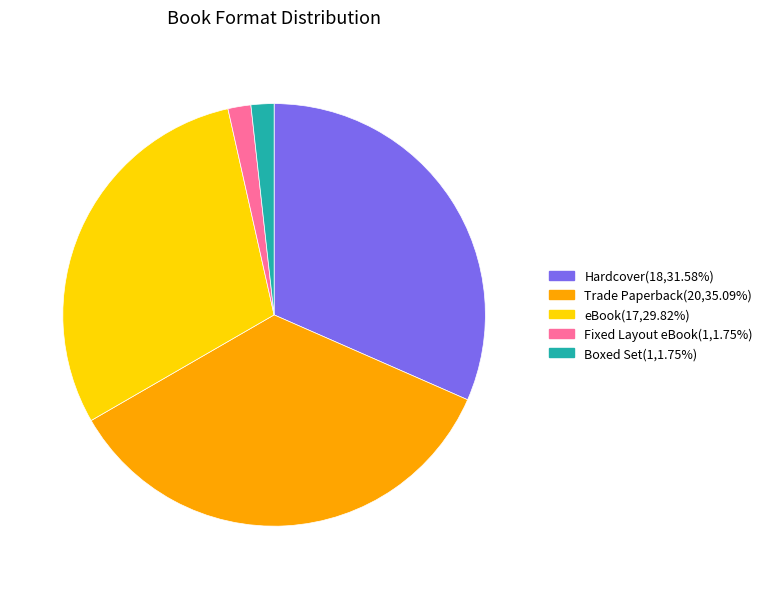

Is there a majority slice in this chart?

No